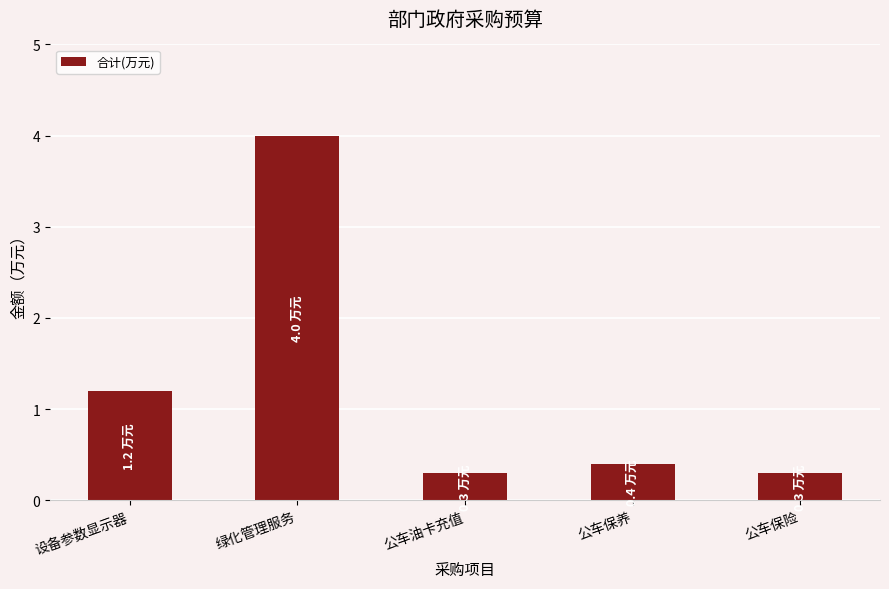

Reading left to right, extract all data points from this chart.

1.2	4.0	0.3	0.4	0.3